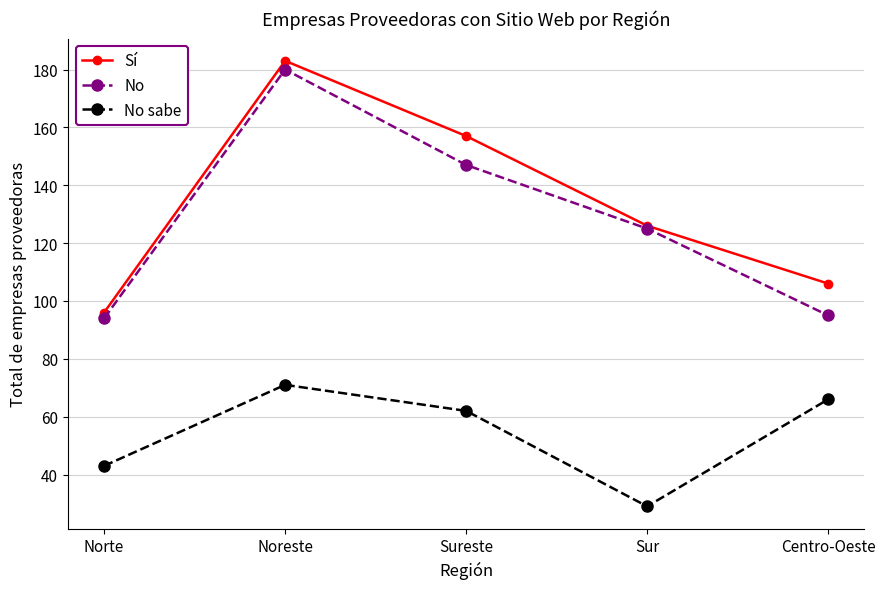

The value of No sabe at Centro-Oeste is 66. True or false?

True